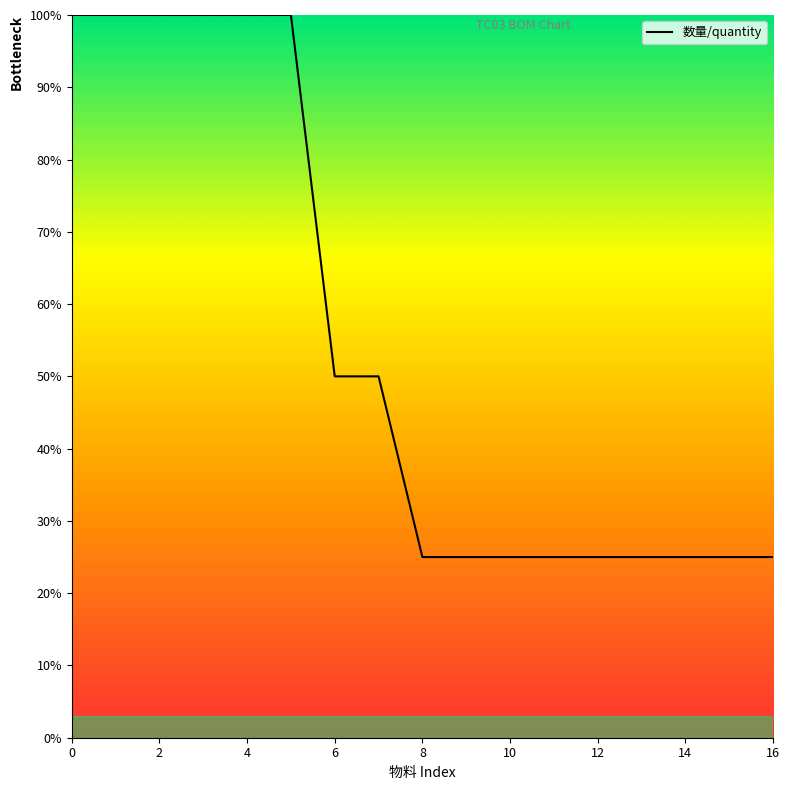

What is the smallest value displayed?

25